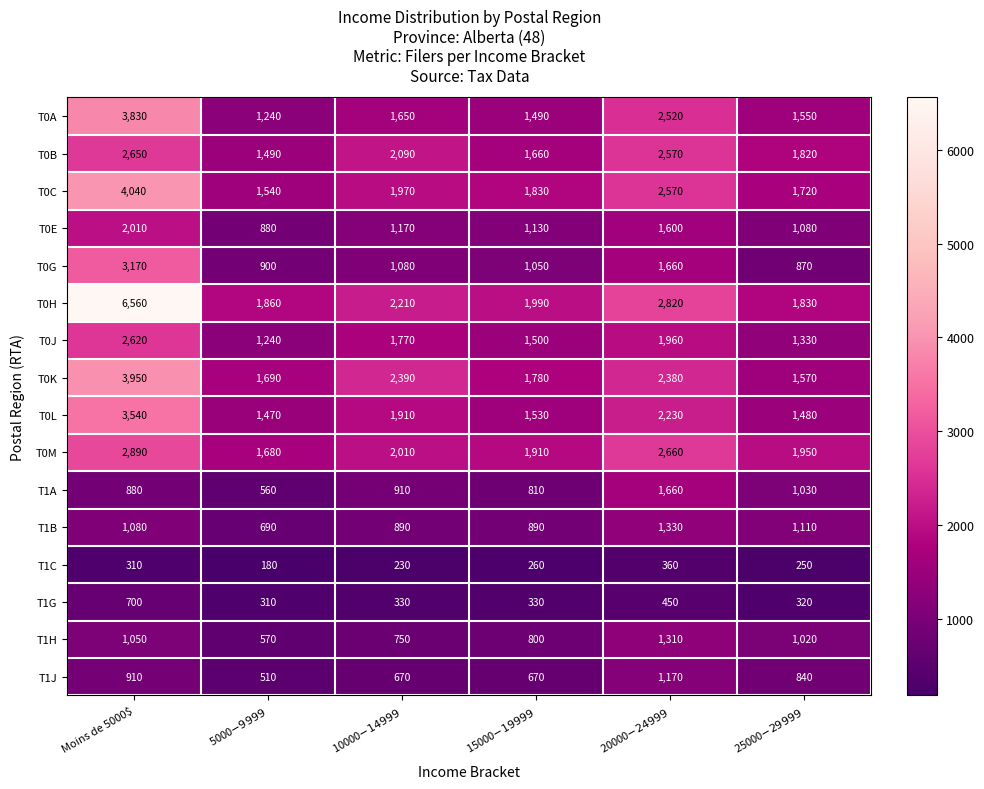

Which series has the widest spread of values?

T0H